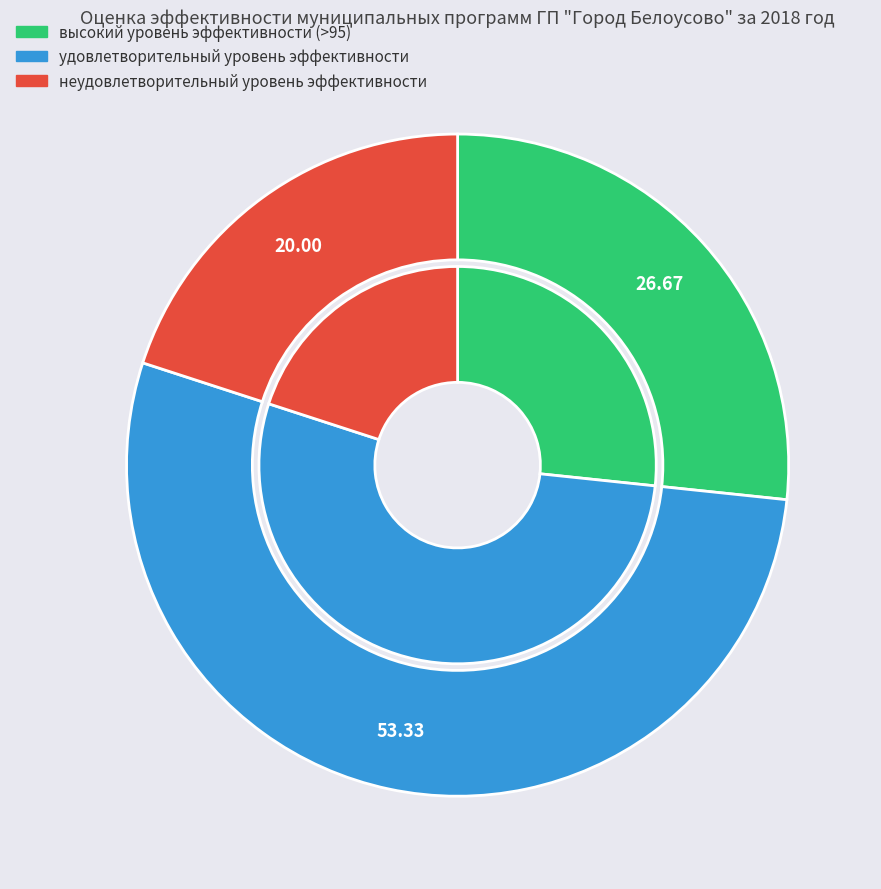

What percentage is the удовлетворительный уровень эффективности slice, to the nearest percent?

53%